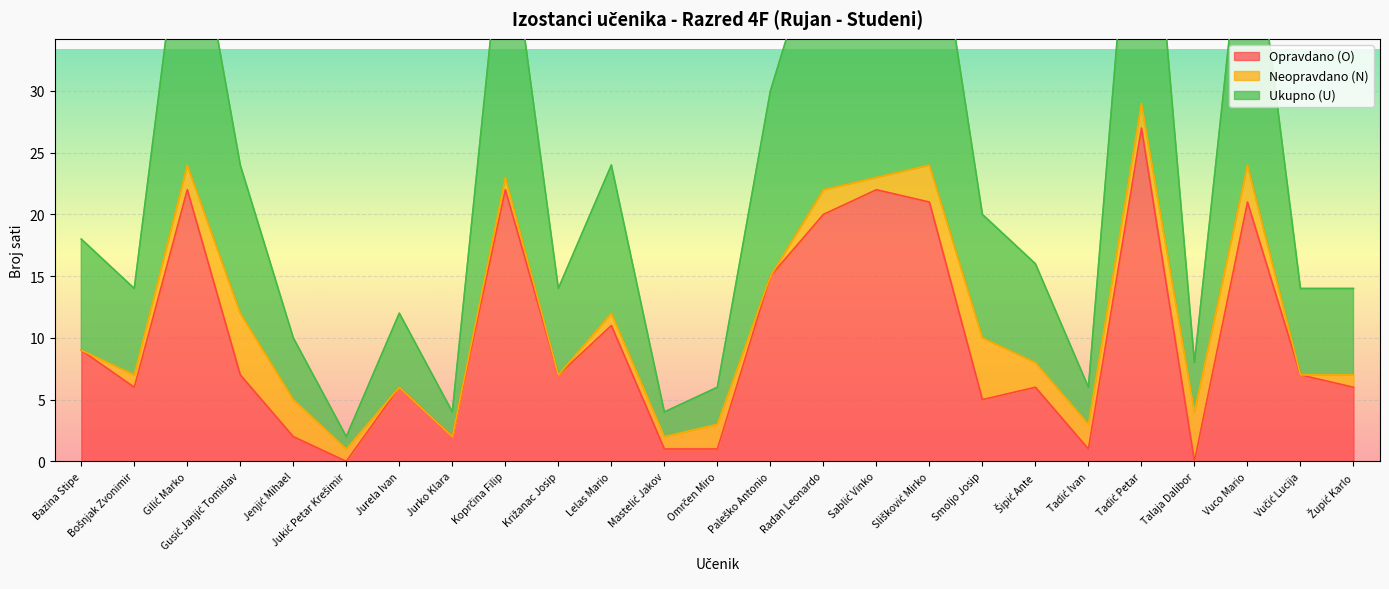

The value of Opravdano (O) at Jenjić Mihael is 3. True or false?

False